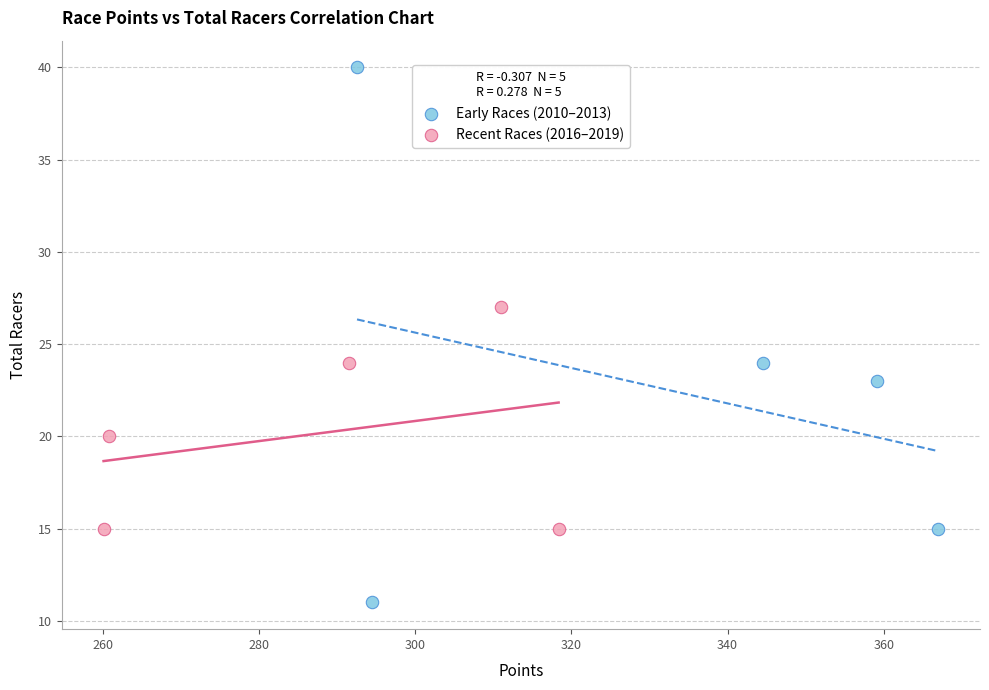

Which series contains the highest Y value?

Early Races (2010–2013)